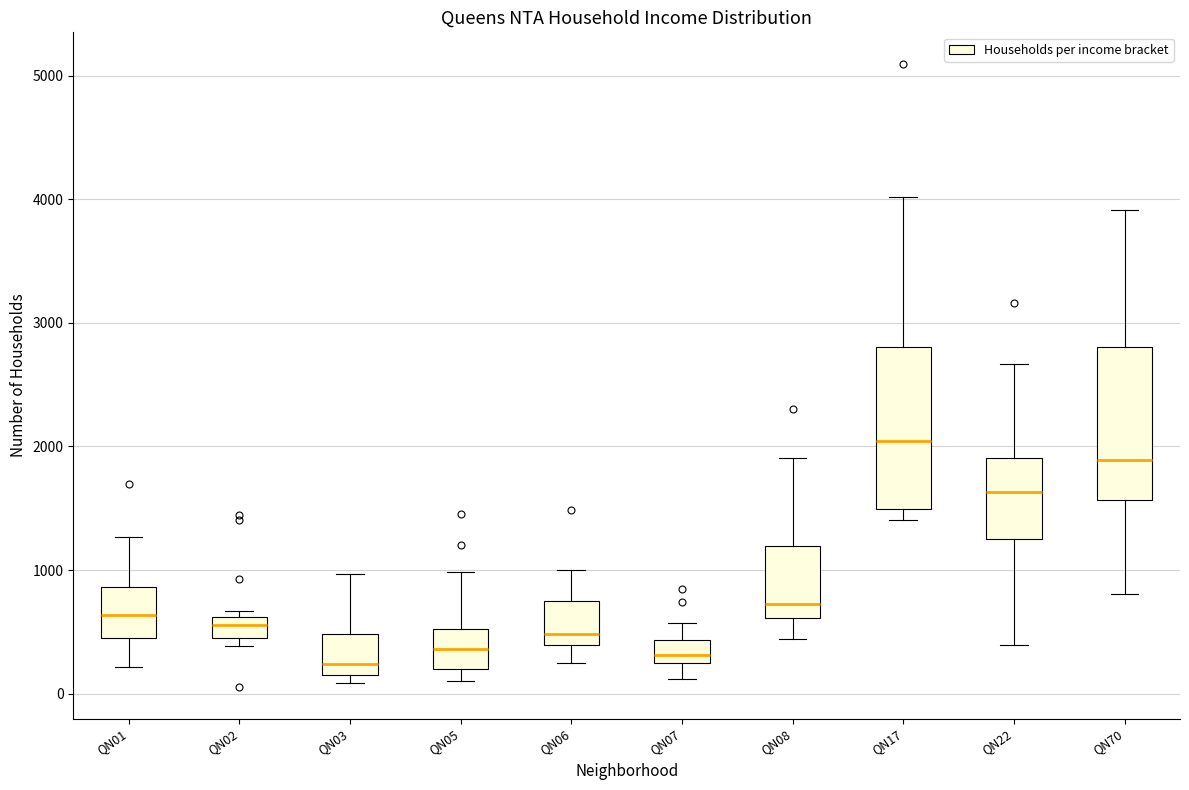

Reading left to right, read every box against the y-axis: the position of its median line, the range the box covers, and the ends of its whiskers. The values are not printed on the chart, so give them approximately, as read against the axis.

QN01: median 600, box 500 to 900, whiskers 200 to 1300
QN02: median 600 (inside the box), box 400 to 600, whiskers 400 (just below the box's lower edge) to 700
QN03: median 200 (just above the box's lower edge), box 200 to 500, whiskers 100 to 1000
QN05: median 400, box 200 to 500, whiskers 100 to 1000
QN06: median 500, box 400 to 700, whiskers 200 to 1000
QN07: median 300, box 200 to 400, whiskers 100 to 600
QN08: median 700, box 600 to 1200, whiskers 400 to 1900
QN17: median 2000, box 1500 to 2800, whiskers 1400 to 4000
QN22: median 1600, box 1200 to 1900, whiskers 400 to 2700
QN70: median 1900, box 1600 to 2800, whiskers 800 to 3900